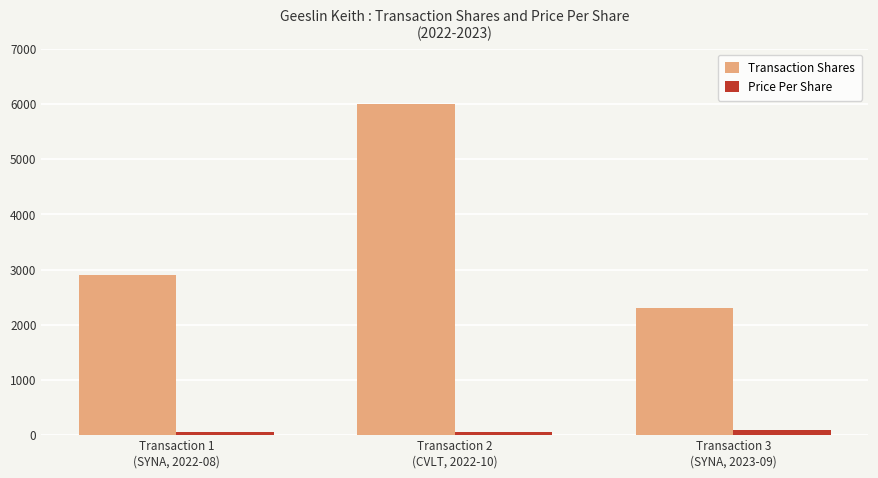

What is the average value of the Price Per Share series?

65.1